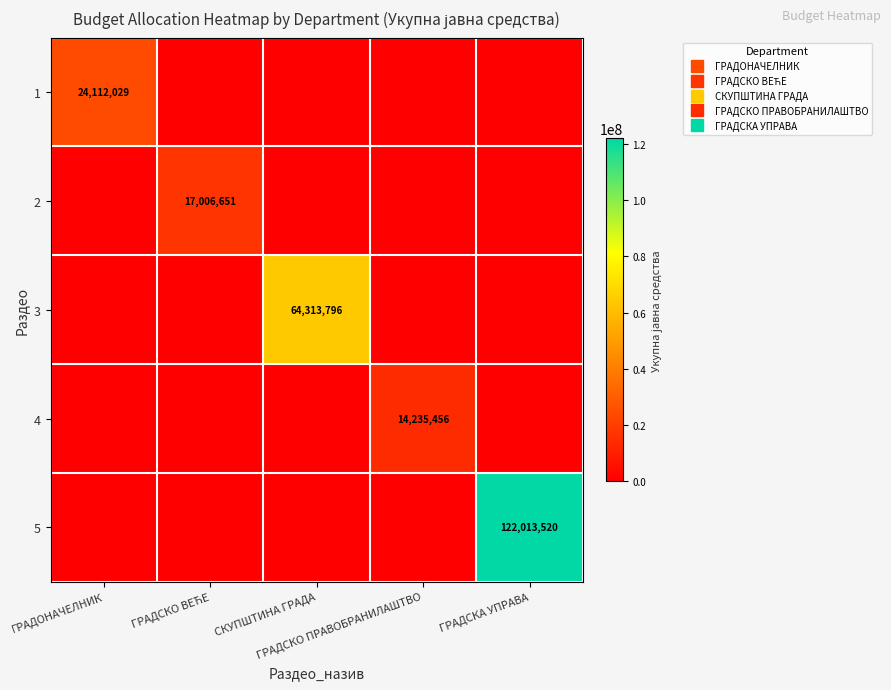

The value of 5 at ГРАДСКО ПРАВОБРАНИЛАШТВО is -71327229. True or false?

False